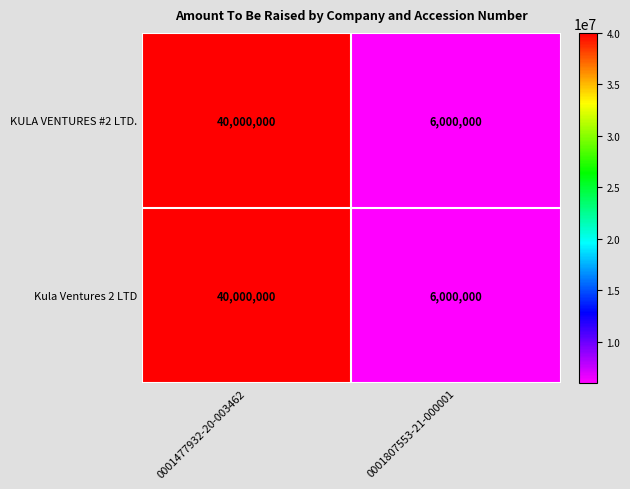

Count the number of data series in this chart.

2